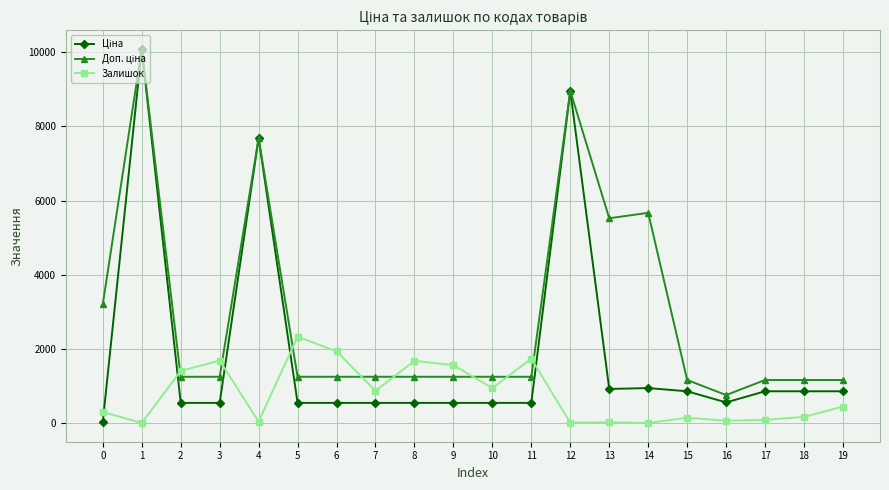

What is the total value across all series at 5?

4123.1